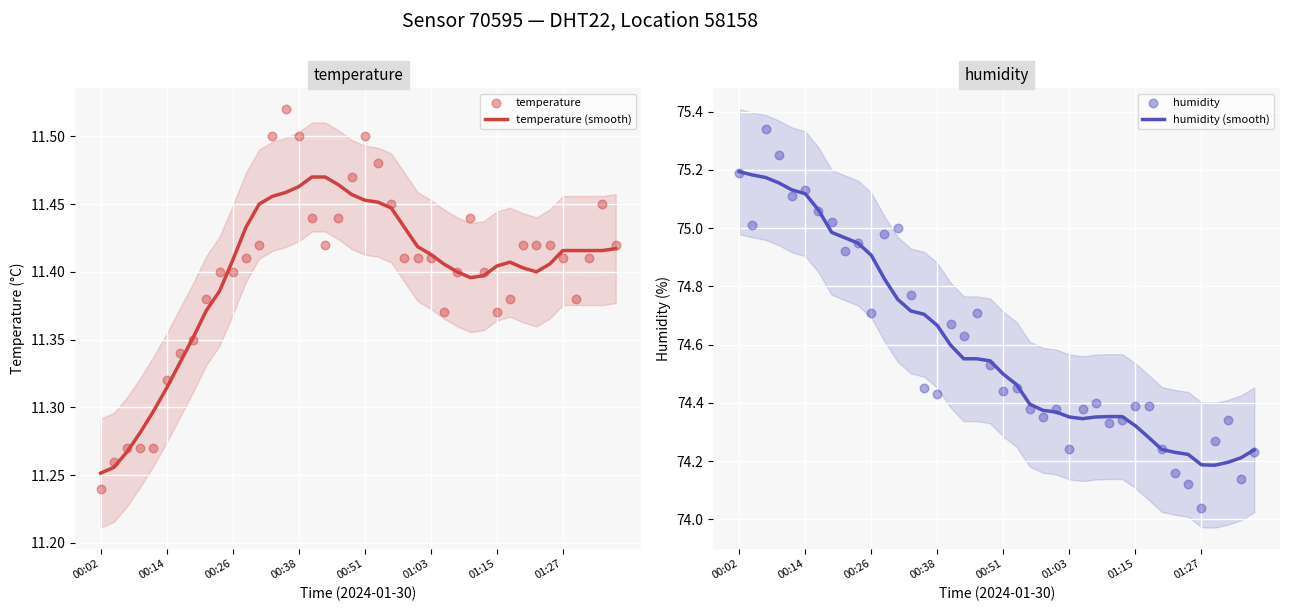

What is the total value across all series at 00:02?

172.9